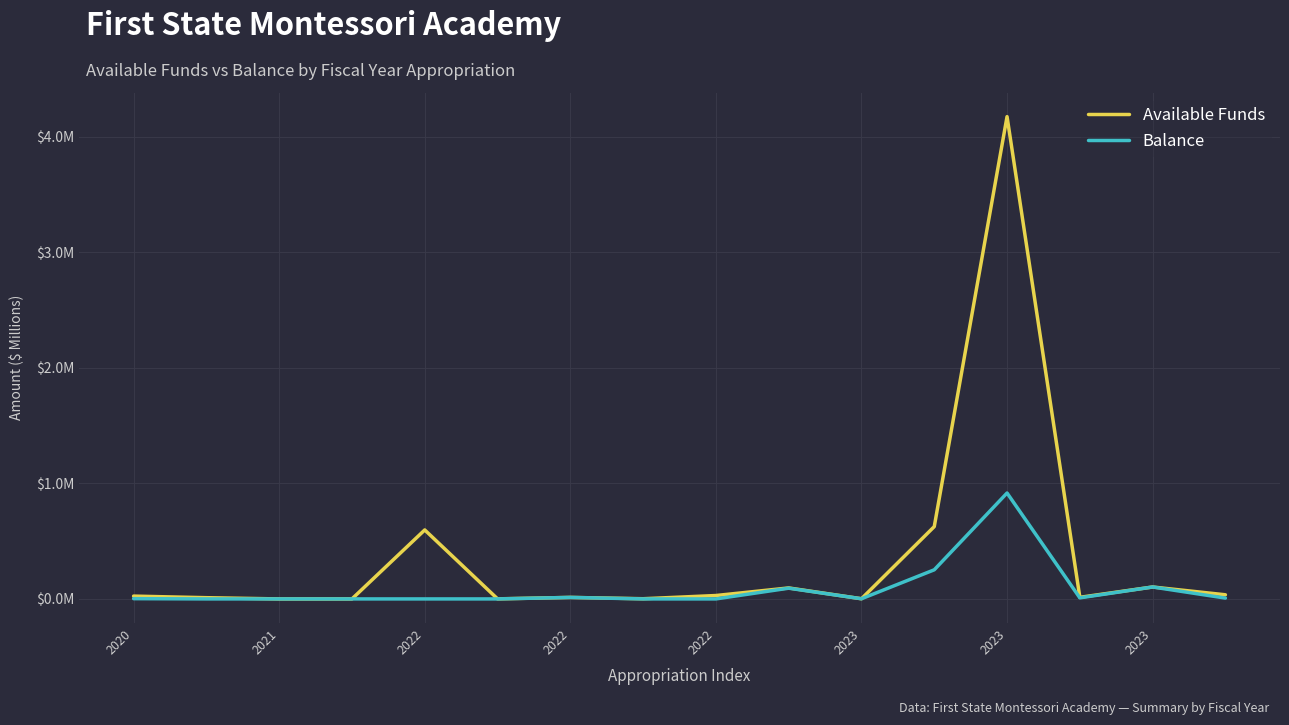

In Available Funds, how many points are higher than both neighbors (excluding endpoints)?

5